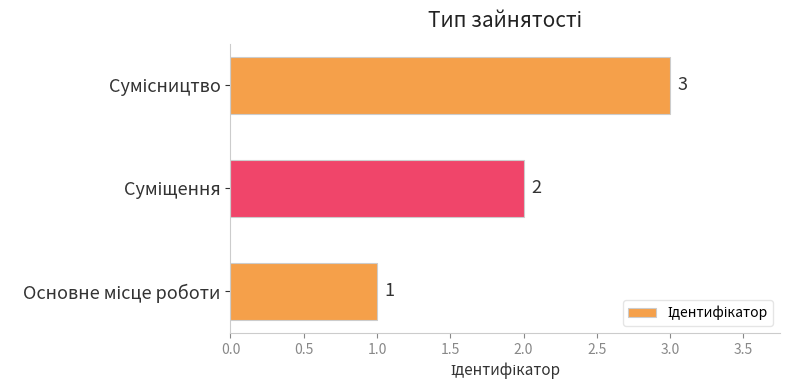

What is the average value?

2